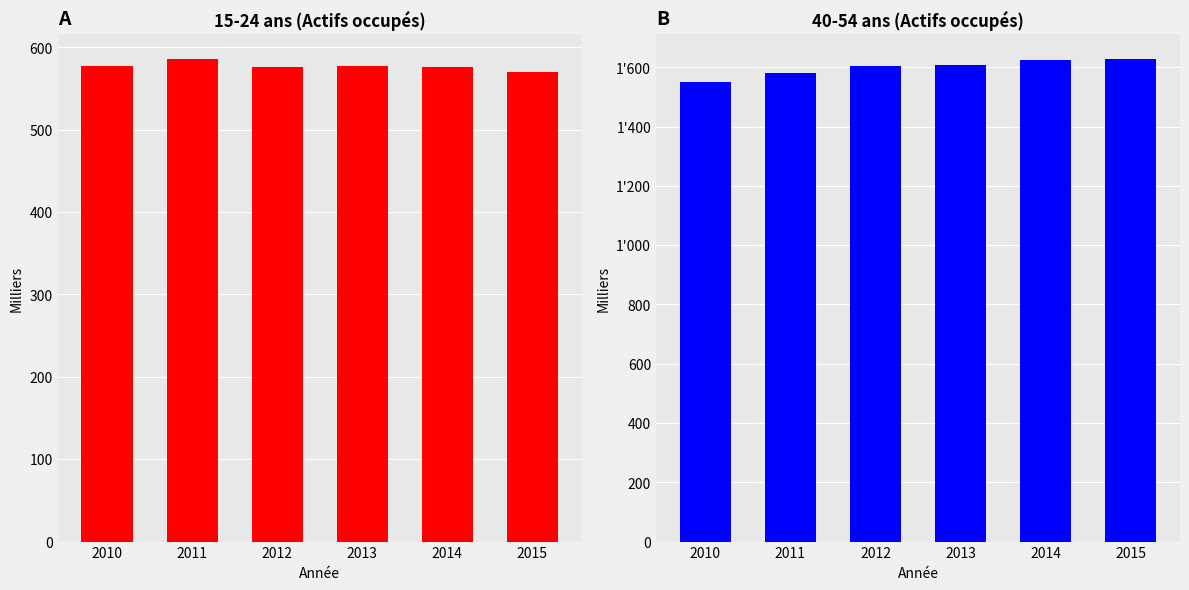

Reading right to left, extract all data points from this chart.

15-24 ans: 569.8	576.3	577.5	576.2	586.3	577.9
40-54 ans: 1629.5	1623.4	1606.8	1604.4	1580.8	1551.3